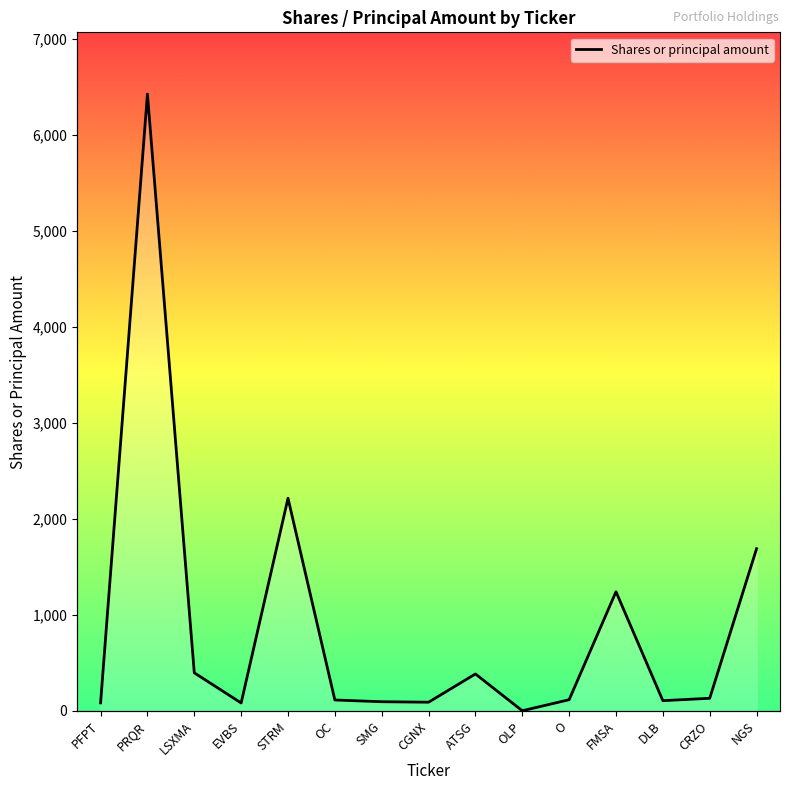

True or false: the data shows 74 at O.

False